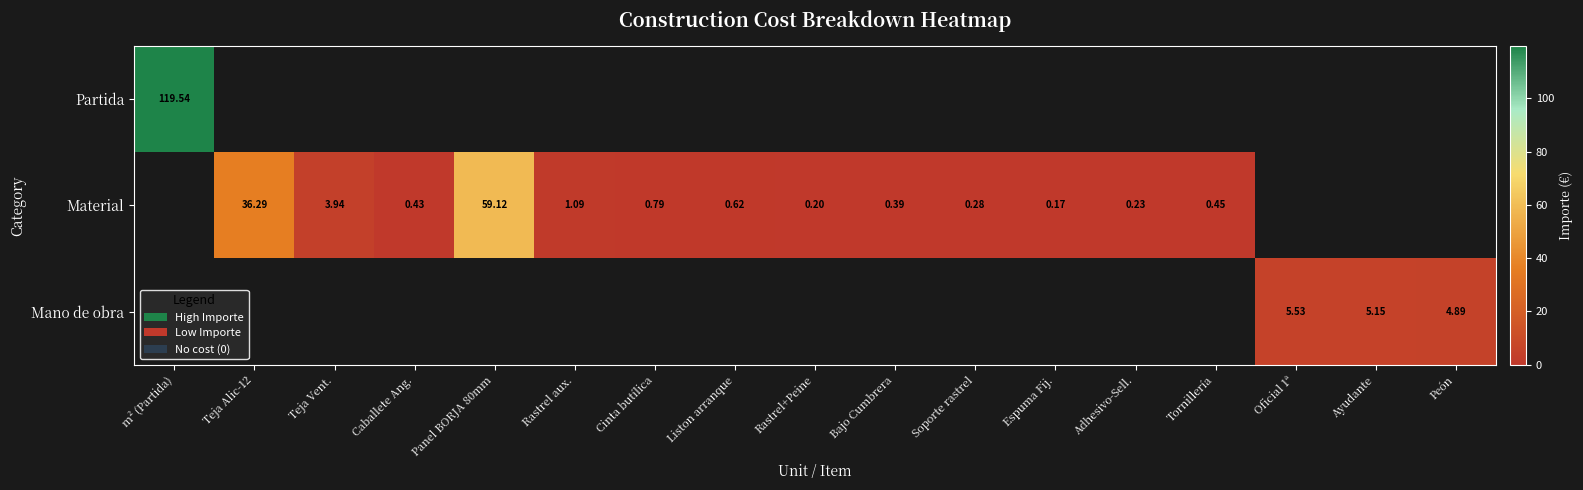

Rank the series by their maximum value, from lowest to highest.

Mano de obra, Material, Partida